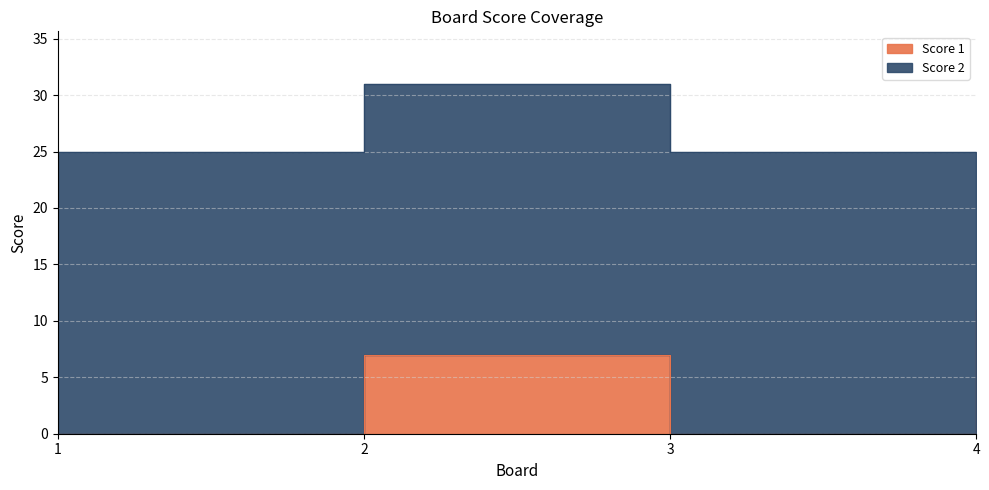

How many interior local peaks (higher than both neighbors) does the data have?

1